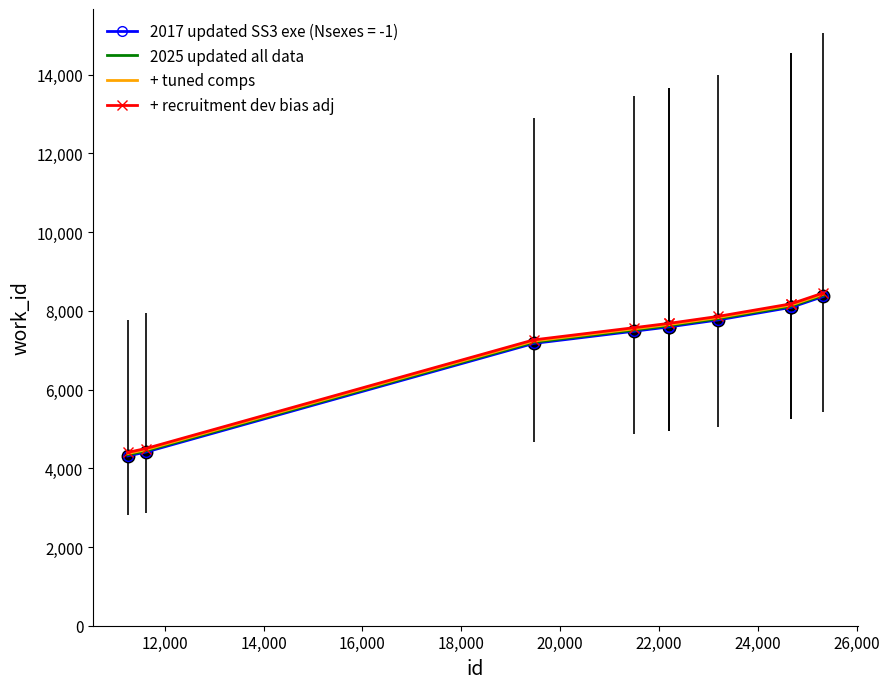

True or false: + recruitment dev bias adj and 2025 updated all data cross at least once.

False